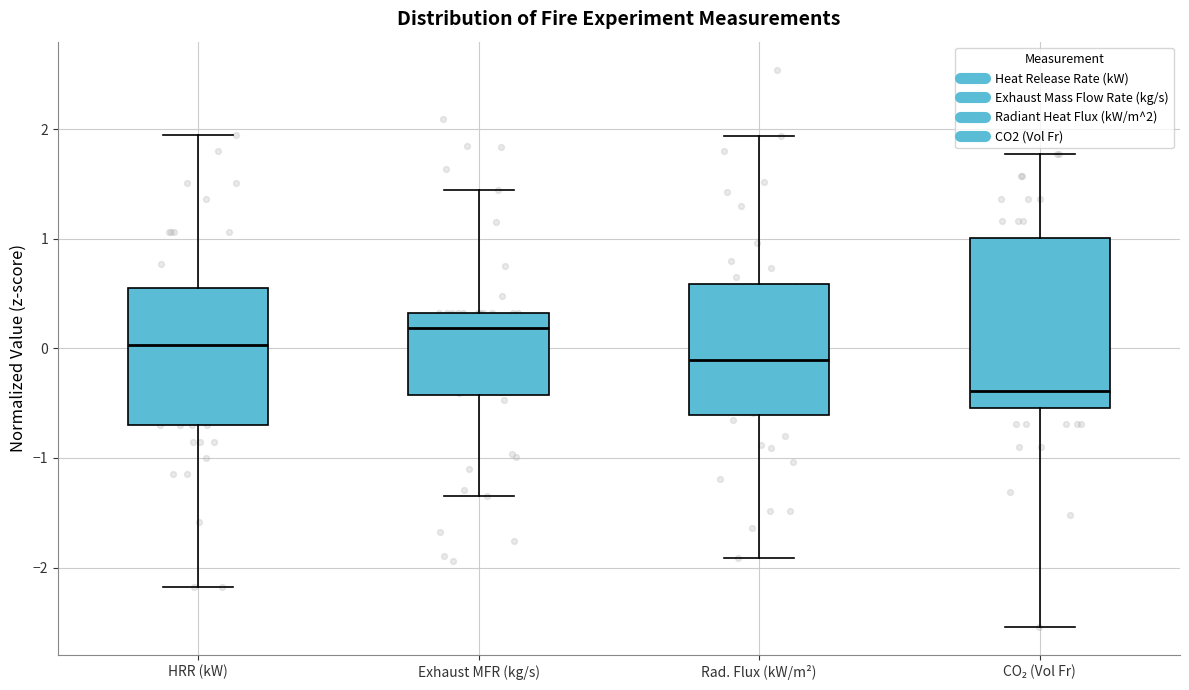

Reading left to right, transcribe this box plot: for each box, give where its median line is, the range the box spans, and where its two whiskers end, as read against the y-axis. The values are not printed on the chart, so give them approximately, as read against the axis.

HRR (kW): median 0.0, box -0.7 to 0.5, whiskers -2.2 to 1.9
Exhaust MFR (kg/s): median 0.2, box -0.4 to 0.3, whiskers -1.3 to 1.4
Rad. Flux (kW/m²): median -0.1, box -0.6 to 0.6, whiskers -1.9 to 1.9
CO₂ (Vol Fr): median -0.4, box -0.5 to 1.0, whiskers -2.5 to 1.8